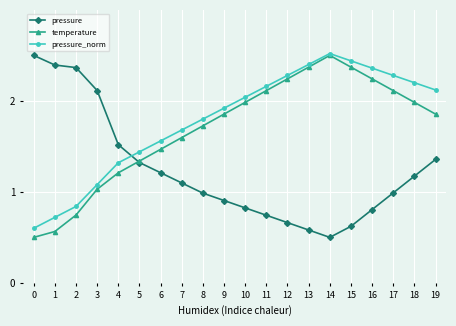

List the series in order of their overall mean, highest first.

pressure_norm, temperature, pressure